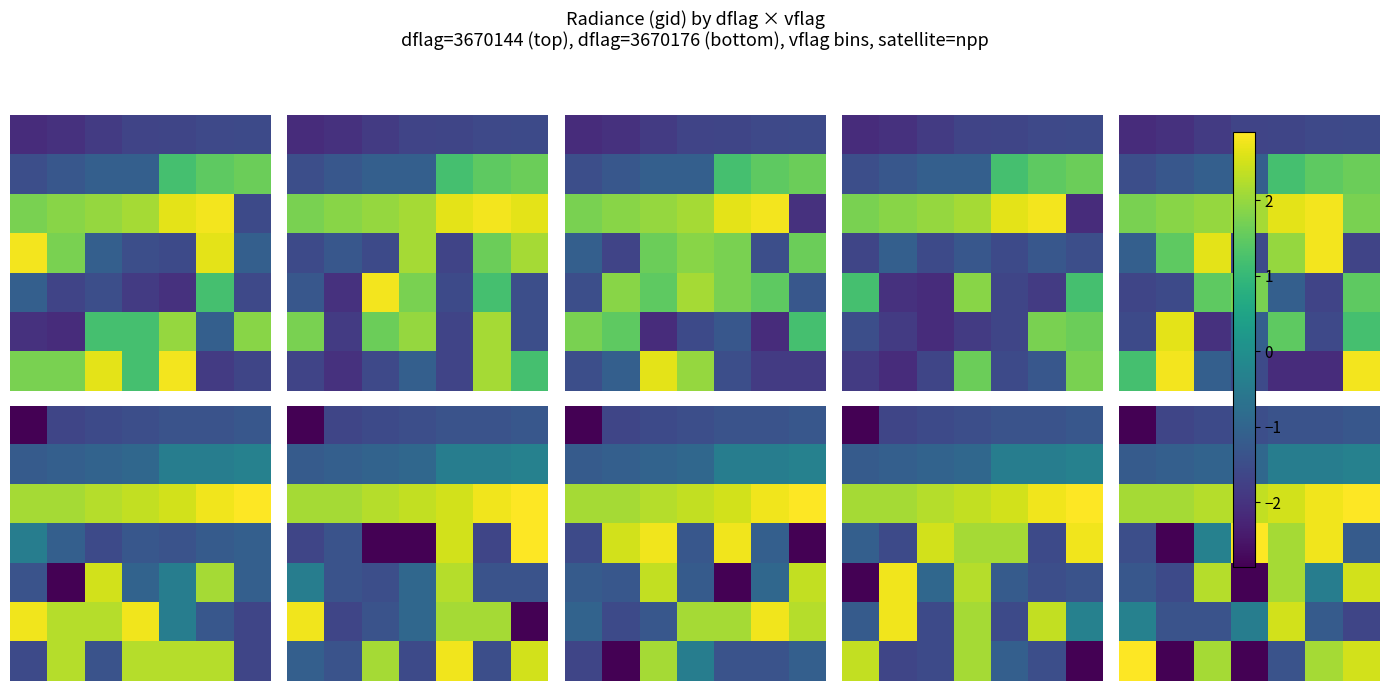

Which label corresponds to the largest value in the chart?

6